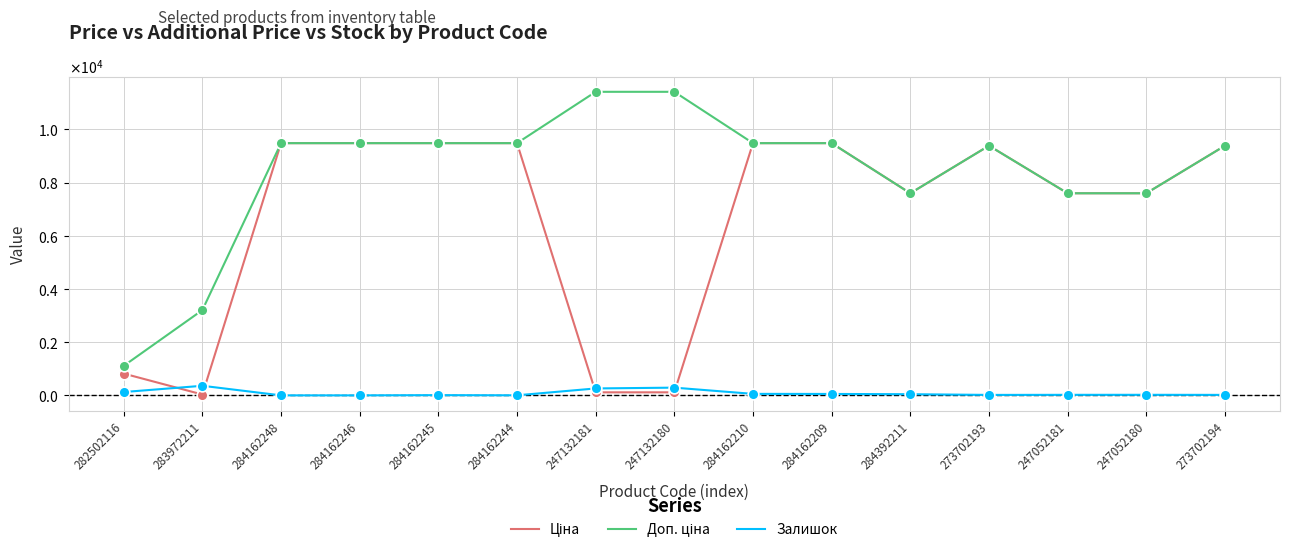

What are all the series names shown in the legend?

Ціна, Доп. ціна, Залишок